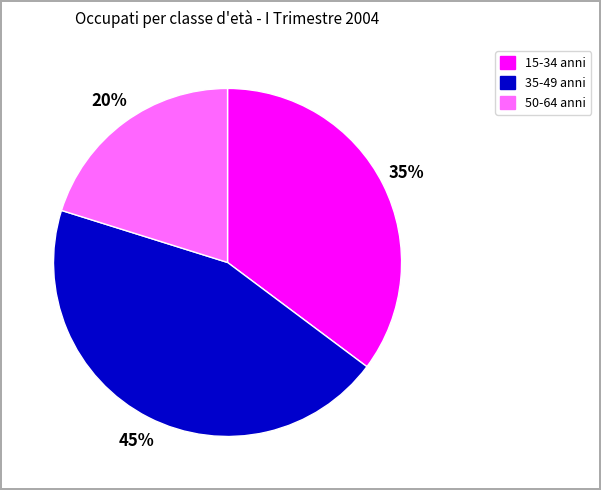

To the nearest percent, what percentage of the pie is 50-64 anni?

20%